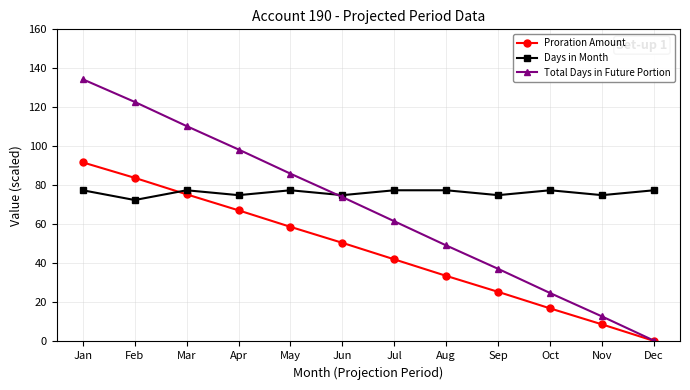

List the labels in order of Proration Amount value, largest first.

Jan, Feb, Mar, Apr, May, Jun, Jul, Aug, Sep, Oct, Nov, Dec